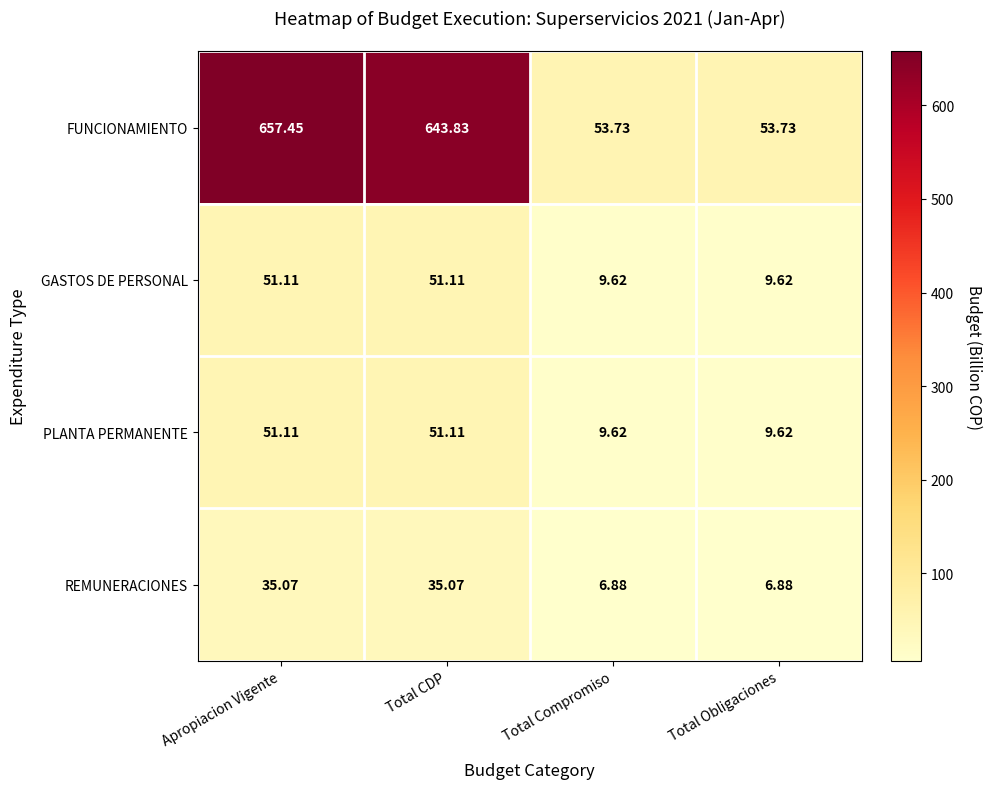

Where is FUNCIONAMIENTO nearest to the value 355?

Total CDP